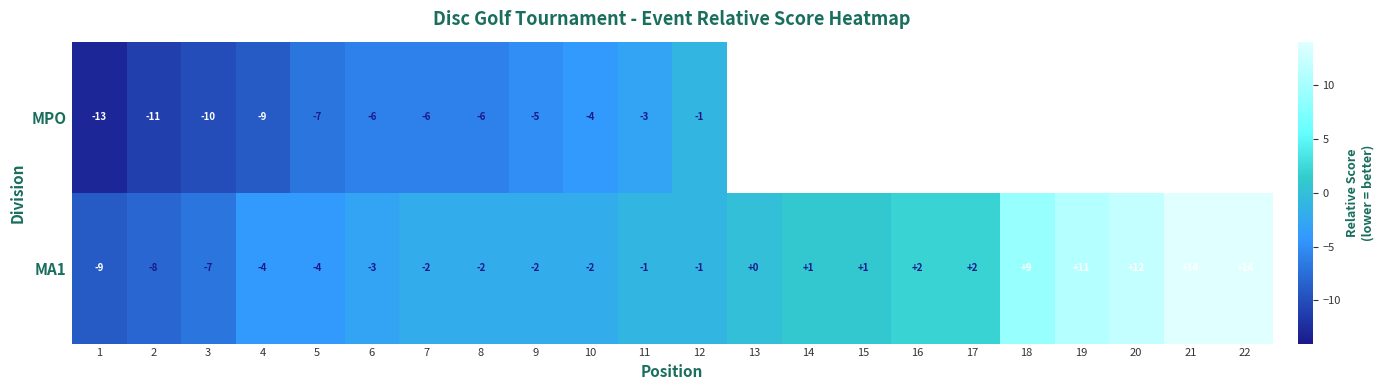

Is it true that MA1 equals 11 at 19?

True